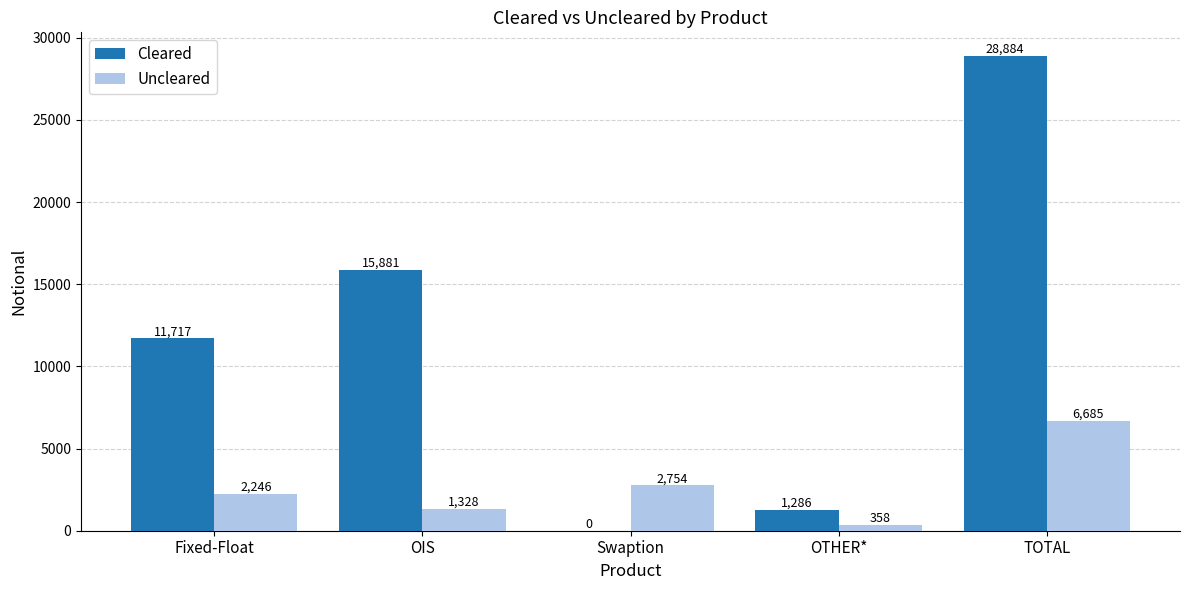

How many positive values does the Cleared series have?

4